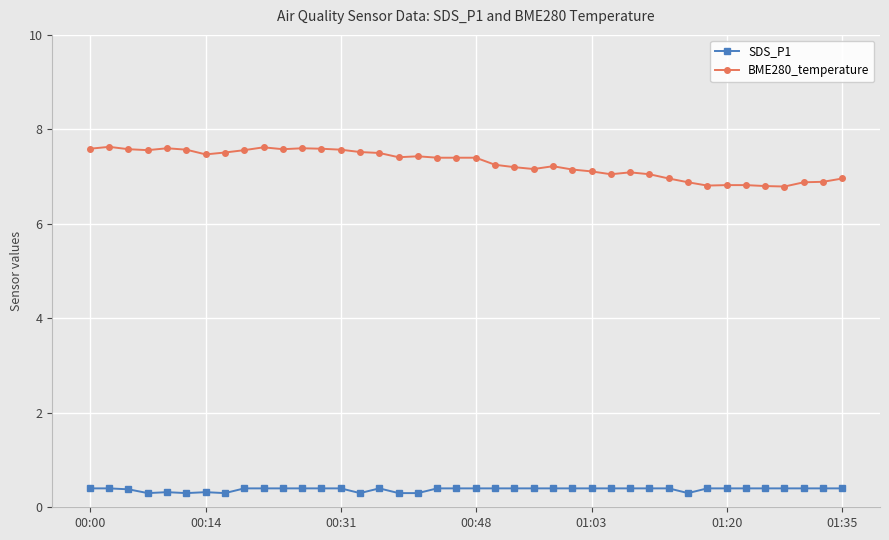

Which series has the largest total across all categories?

BME280_temperature